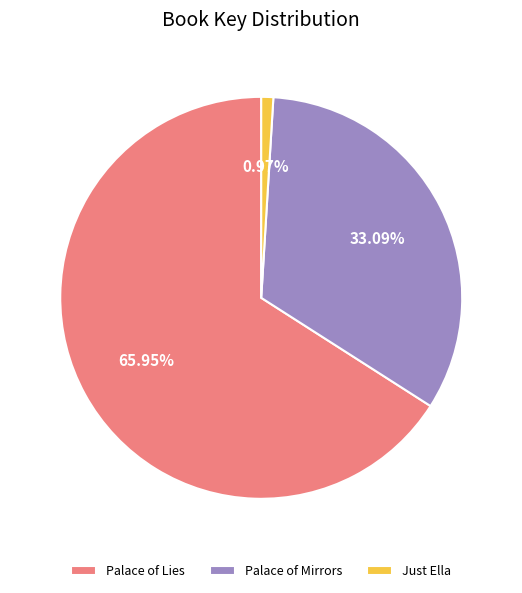

How many segments does this pie chart have?

3